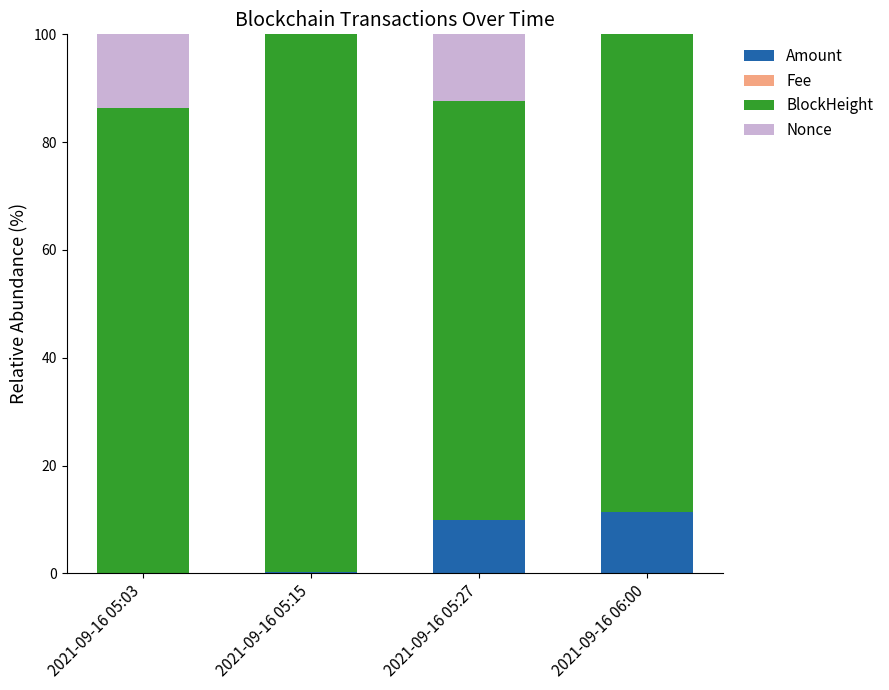

How many data points in Amount are above 9?

2